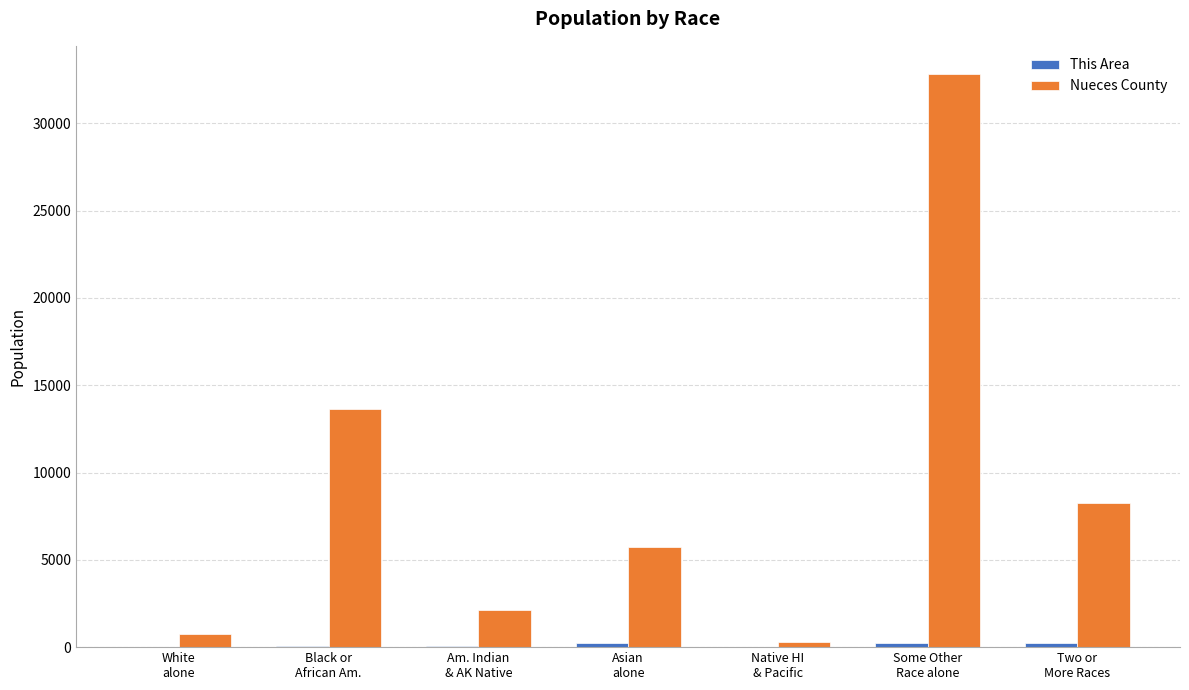

Which series has the largest total across all categories?

Nueces County